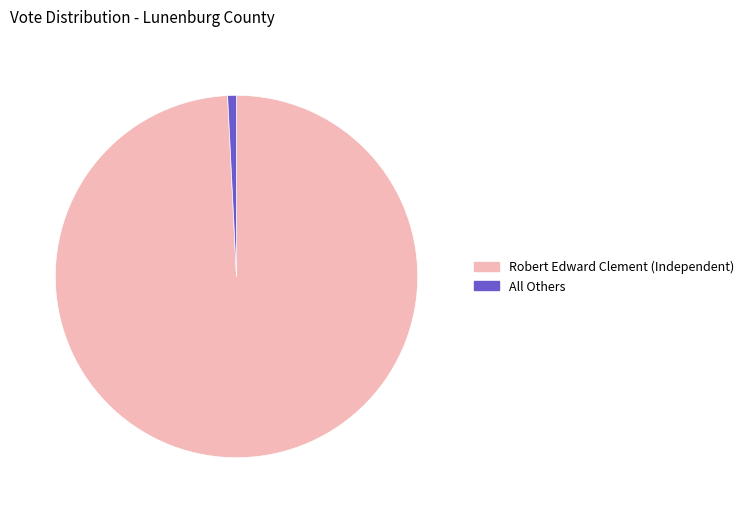

Which slice represents more than half of the pie?

Robert Edward Clement (Independent)